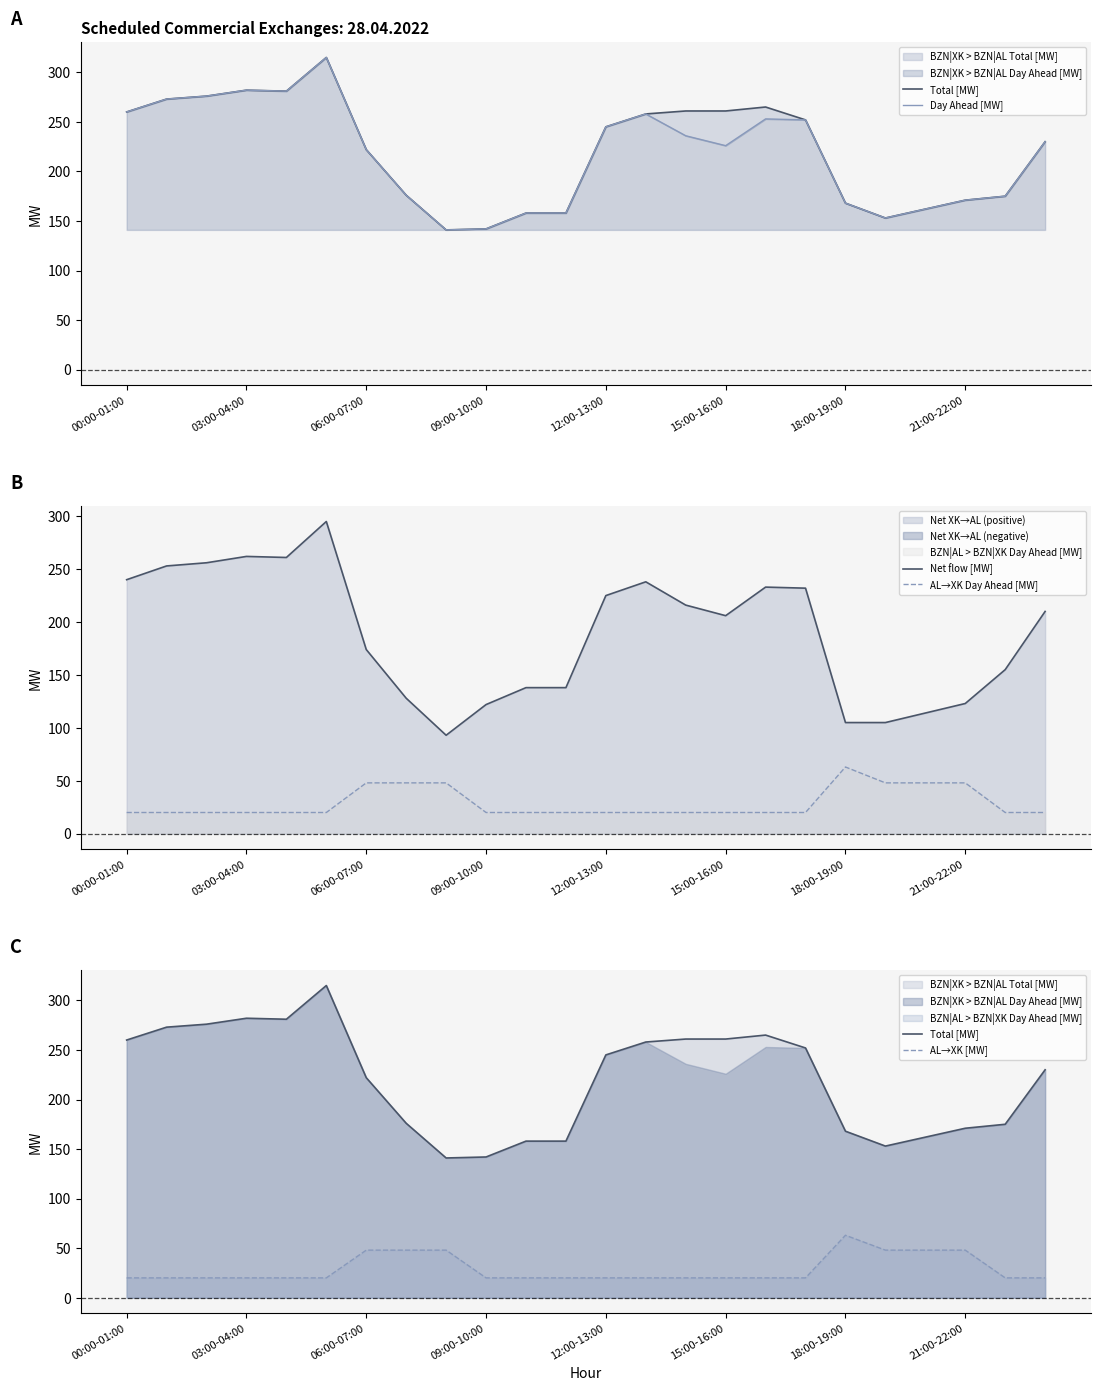

What is the approximate value of AL→XK [MW] at 15:00-16:00, to the nearest 10?

20